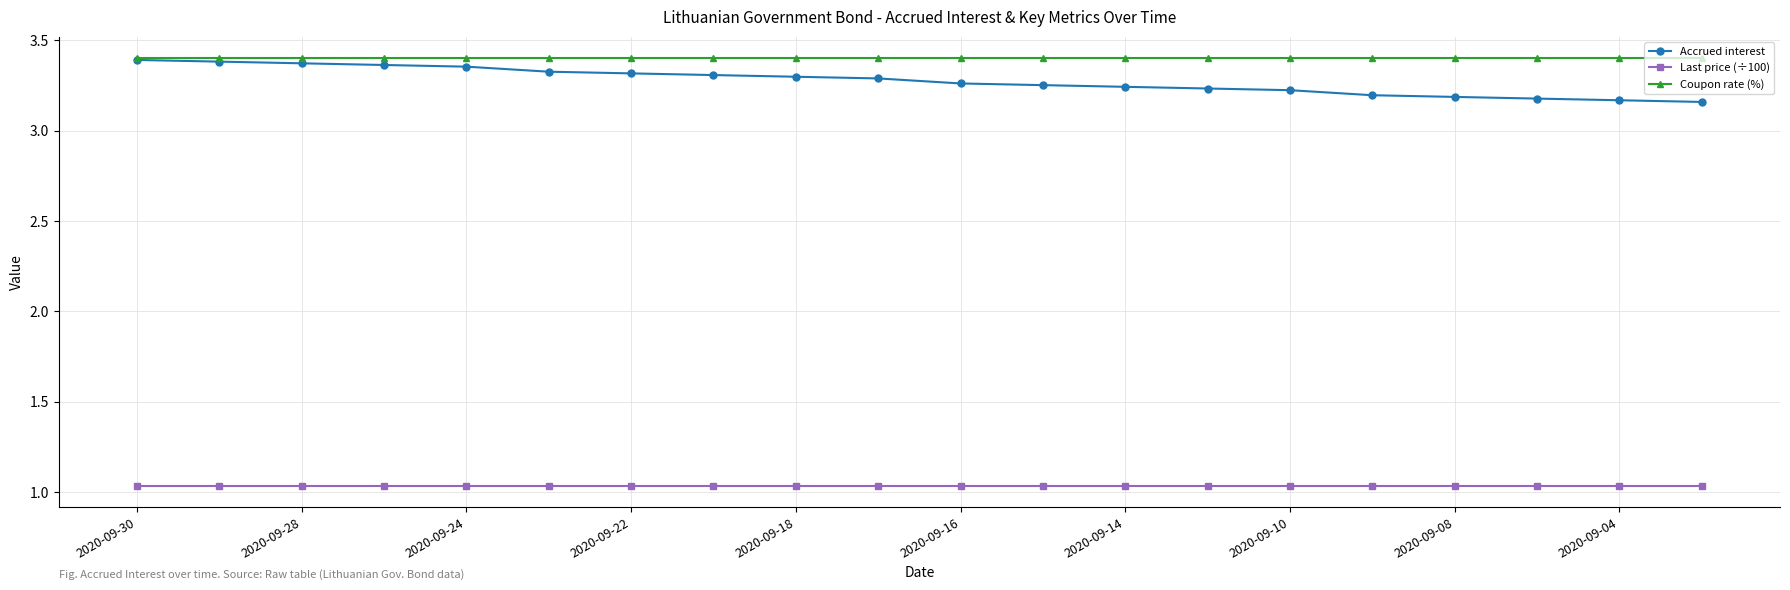

How many lines are shown in the chart?

3